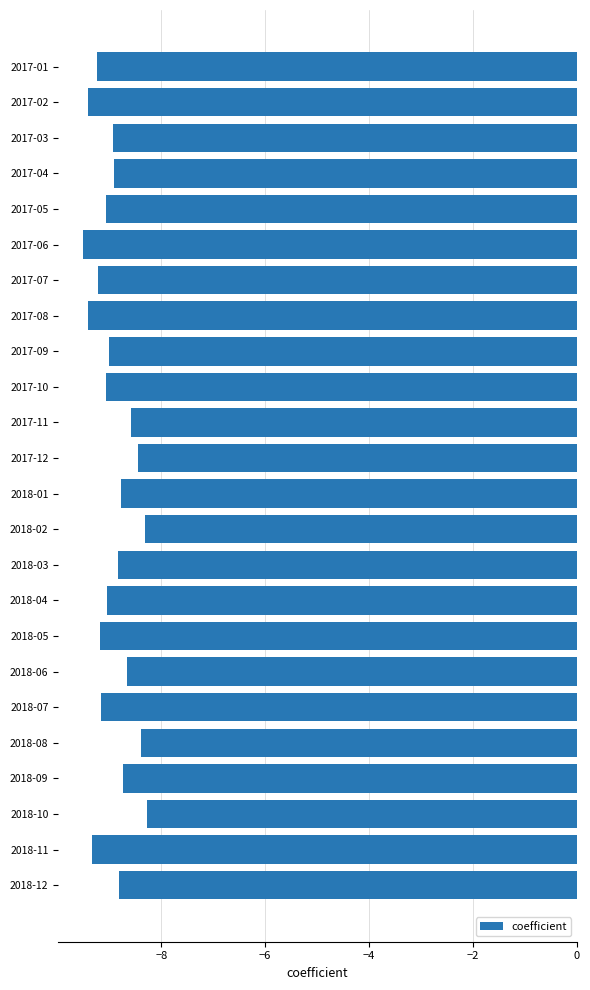

What is the difference between the maximum and second lowest values?

1.1